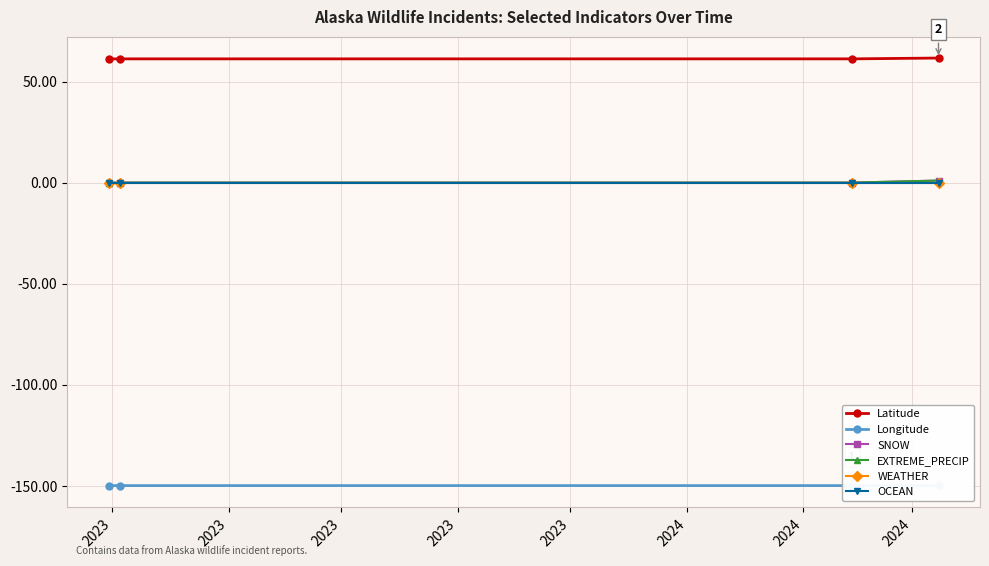

What is the value of the Latitude point at the 4th from the left?

61.6